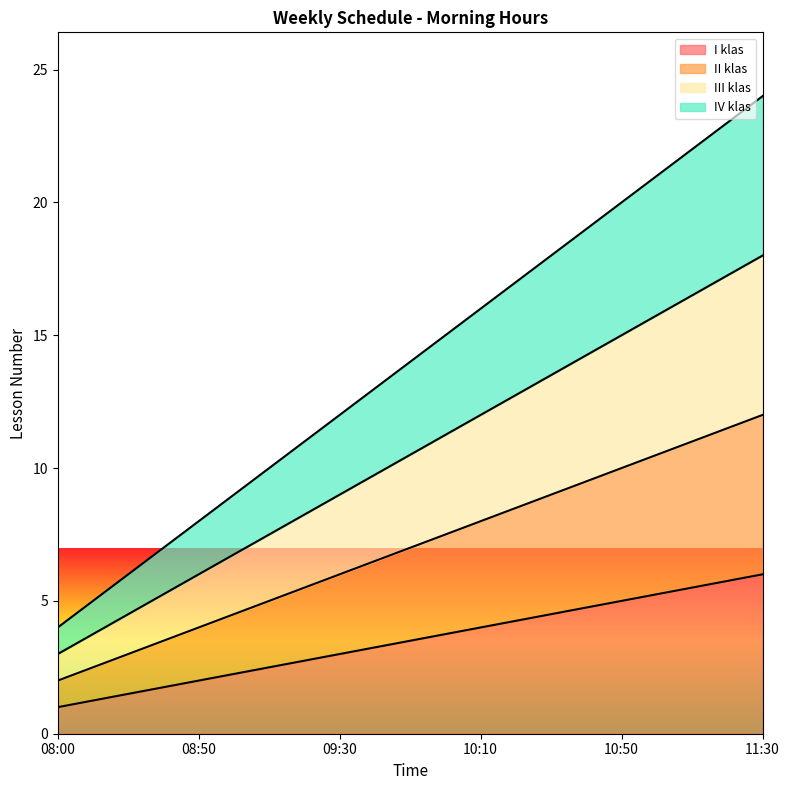

What is the sum of the IV klas values at 11:30 and 10:10?

40